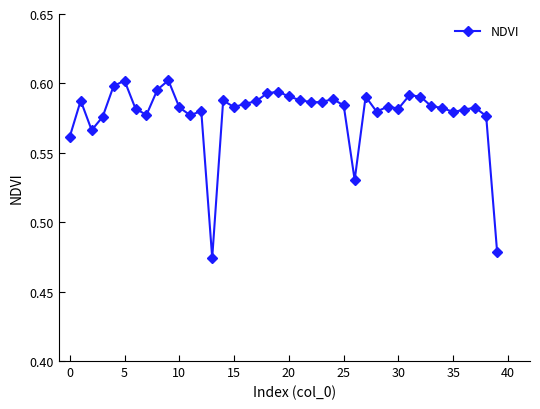

Count the values in the range 0 to 1.

40